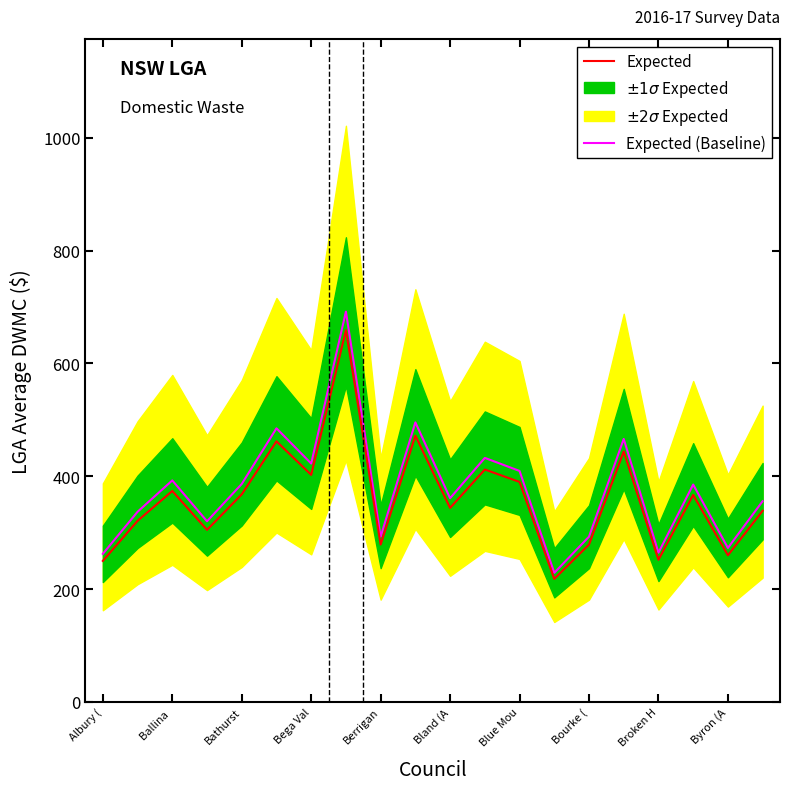

At which label is Expected closest to 438?

15